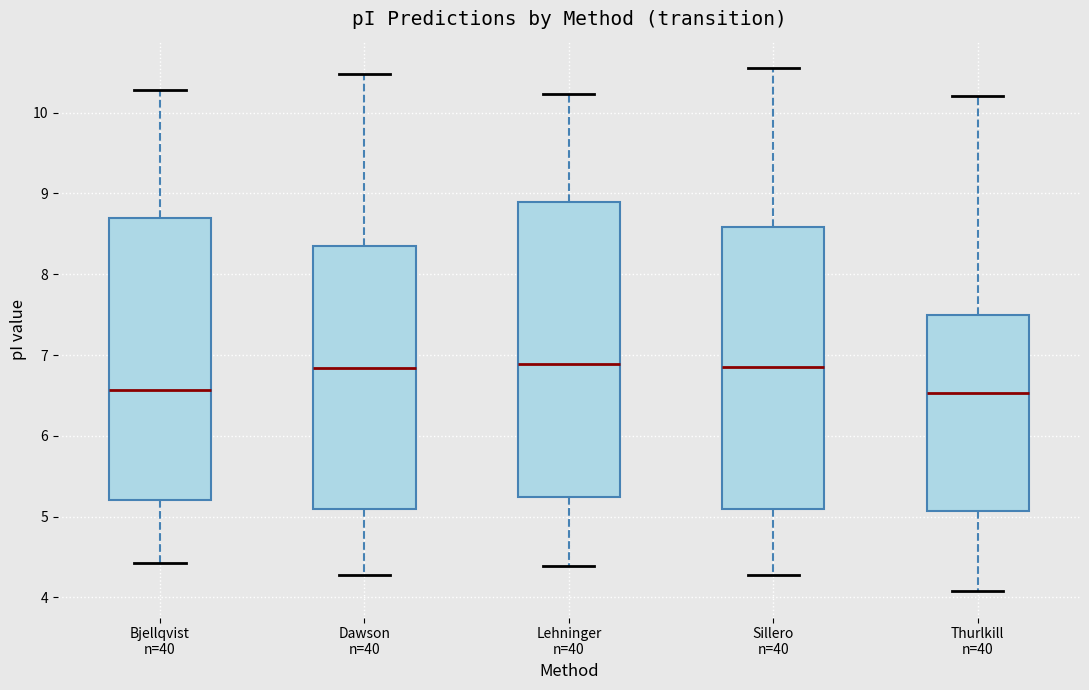

Reading left to right, transcribe this box plot: for each box, give where its median line is, the range the box spans, and where its two whiskers end, as read against the y-axis. The values are not printed on the chart, so give them approximately, as read against the axis.

Bjellqvist n=40: median 6.6, box 5.2 to 8.7, whiskers 4.4 to 10.3
Dawson n=40: median 6.8, box 5.1 to 8.3, whiskers 4.3 to 10.5
Lehninger n=40: median 6.9, box 5.2 to 8.9, whiskers 4.4 to 10.2
Sillero n=40: median 6.9, box 5.1 to 8.6, whiskers 4.3 to 10.6
Thurlkill n=40: median 6.5, box 5.1 to 7.5, whiskers 4.1 to 10.2